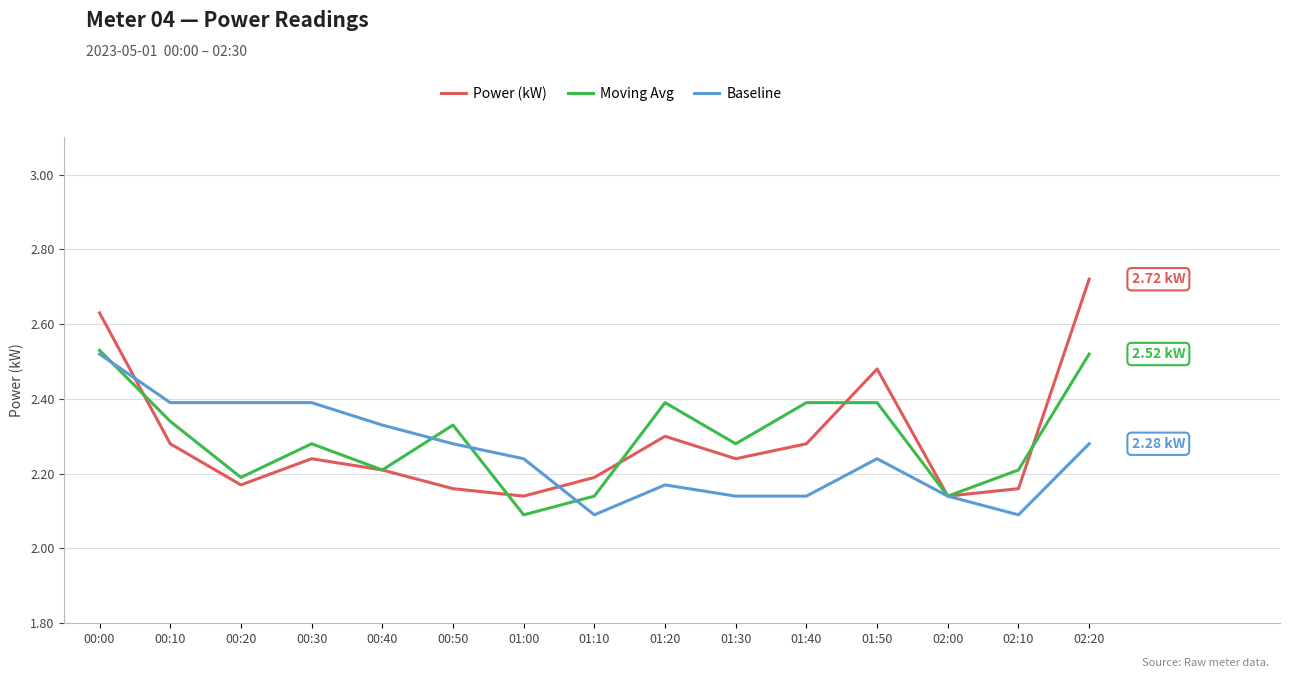

How many lines are shown in the chart?

3